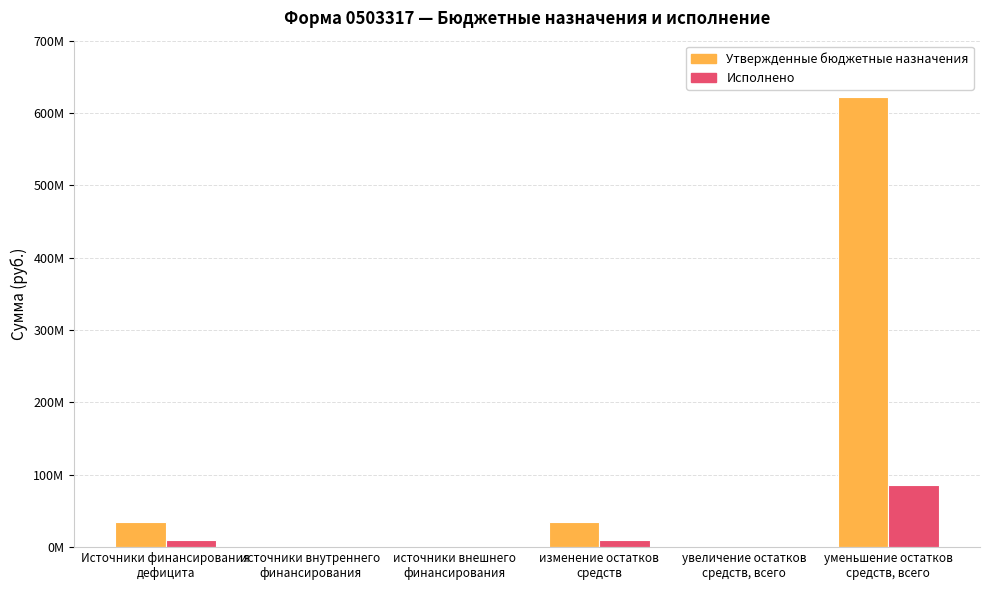

Reading right to left, extract all data points from this chart.

Утвержденные бюджетные назначения: уменьшение остатков
средств, всего=621978507.0	увеличение остатков
средств, всего=0.0	изменение остатков
средств=34215036.0	источники внешнего
финансирования=0.0	источники внутреннего
финансирования=0.0	Источники финансирования
дефицита=34215036.0
Исполнено: уменьшение остатков
средств, всего=85847691.9	увеличение остатков
средств, всего=0.0	изменение остатков
средств=10502785.5	источники внешнего
финансирования=0.0	источники внутреннего
финансирования=0.0	Источники финансирования
дефицита=10502785.5